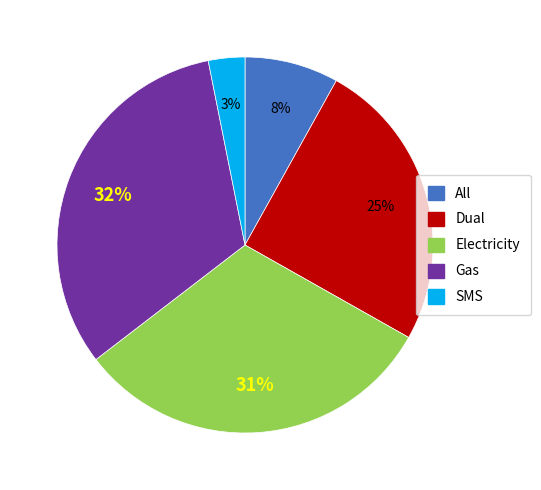

What percentage is the Gas slice, to the nearest percent?

32%